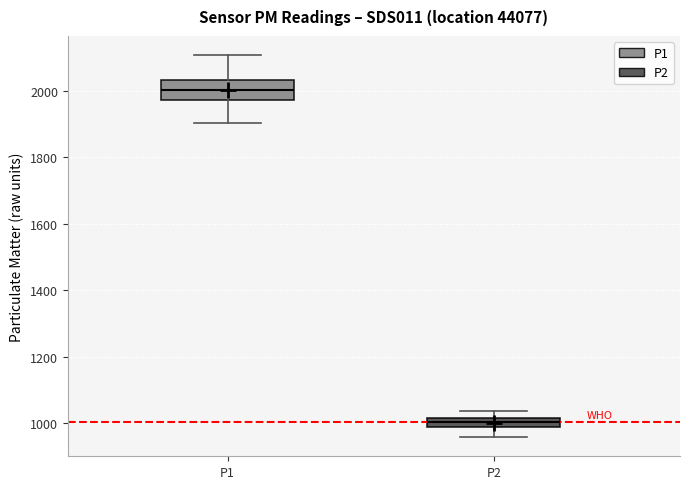

Where does the median line of the box for P2 sit on the y-axis? The values are not printed on the chart, so give them approximately, as read against the axis.

1000